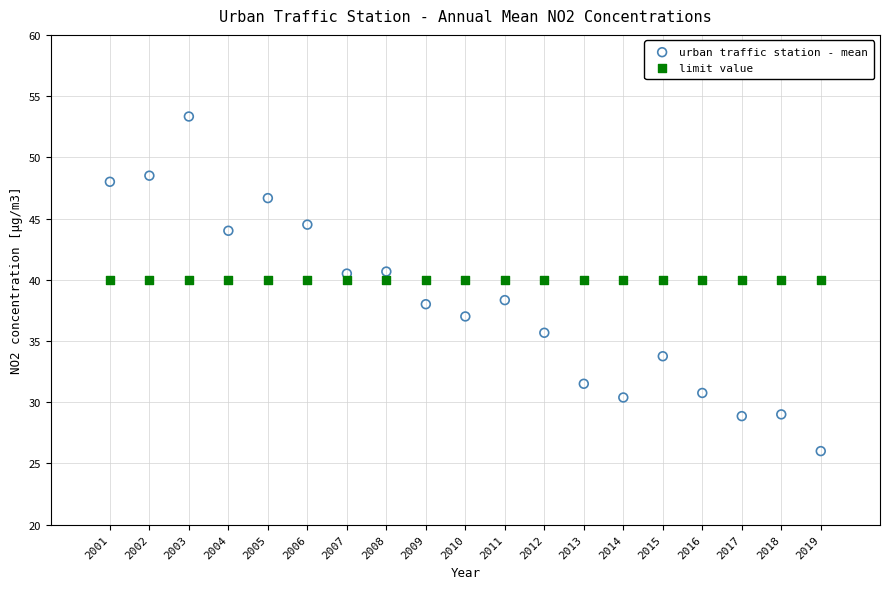

Which series contains the lowest Y value?

urban traffic station - mean